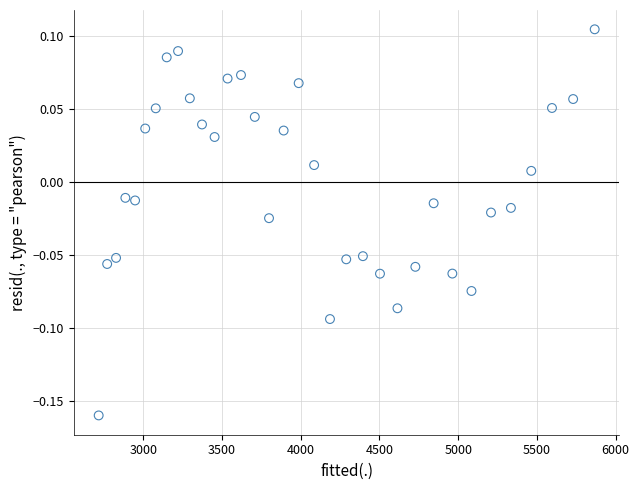

What is the range of X values (max minus min)?

3148.9